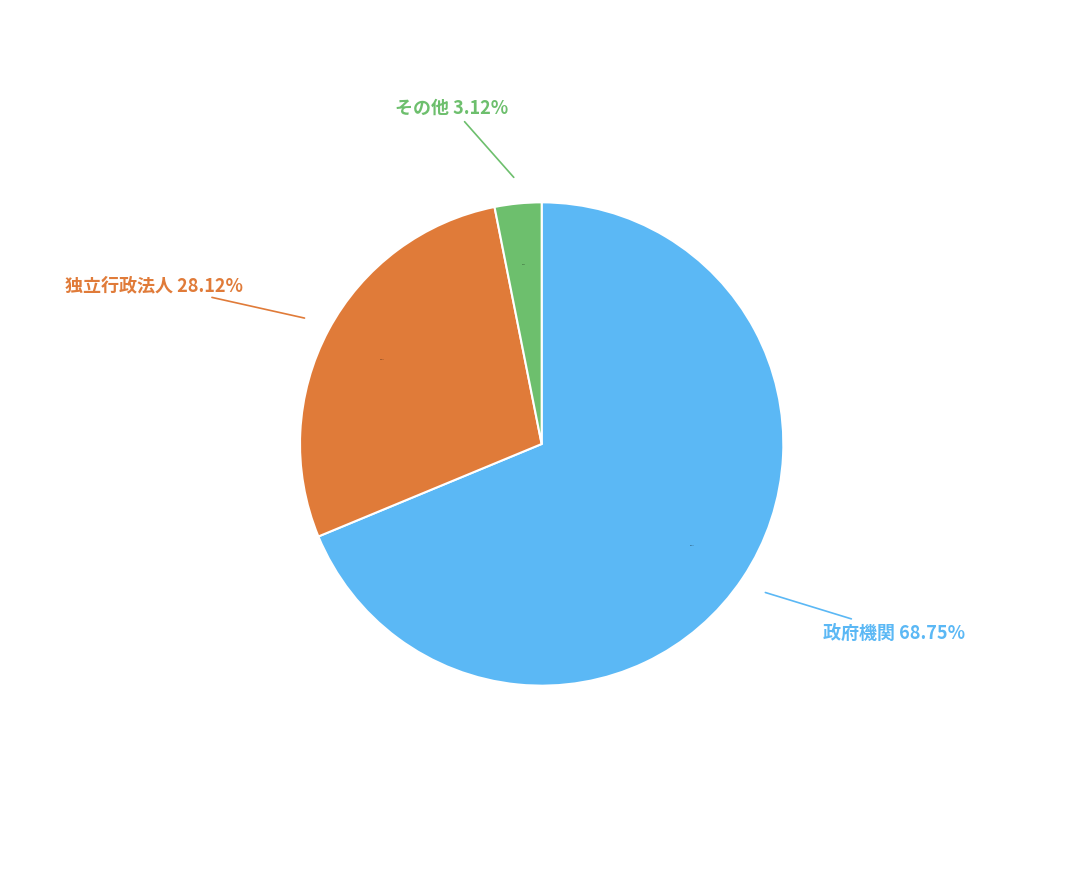

To the nearest percent, what percentage of the pie is 独立行政法人?

28%